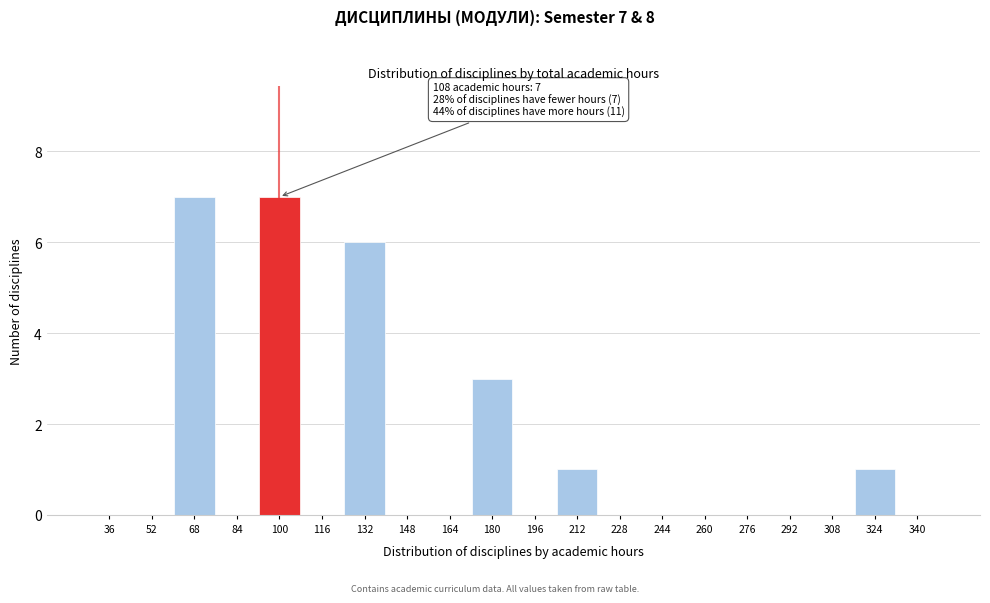

Reading left to right, list all the values displayed in this chart.

36=0	52=0	68=7	84=0	100=7	116=0	132=6	148=0	164=0	180=3	196=0	212=1	228=0	244=0	260=0	276=0	292=0	308=0	324=1	340=0